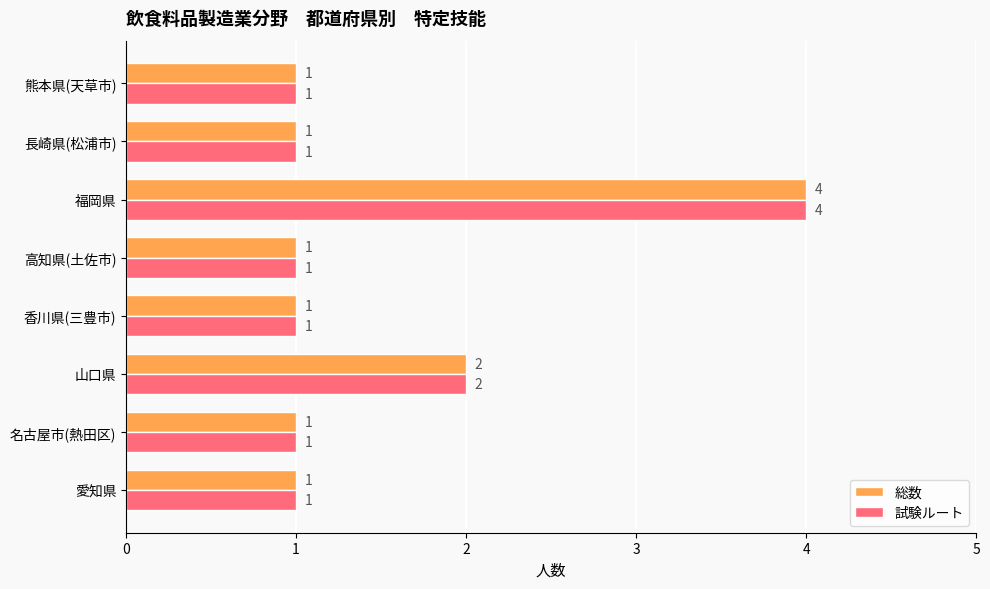

What is the highest value of the 試験ルート series?

4